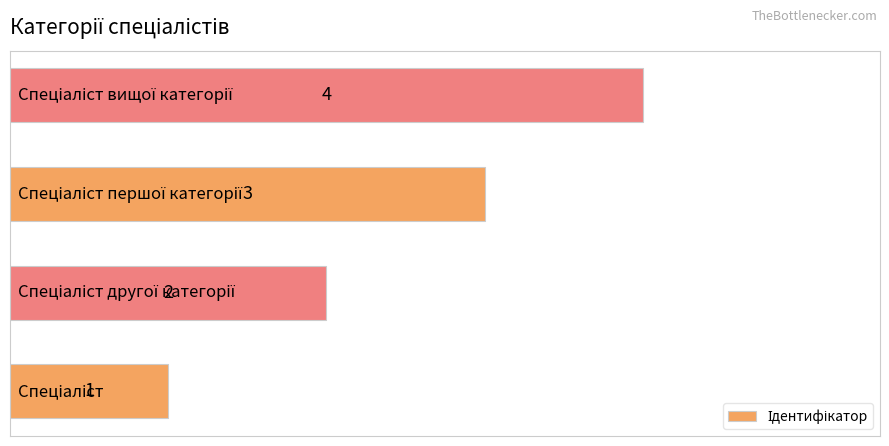

Count the values in the range 2 to 4.

3